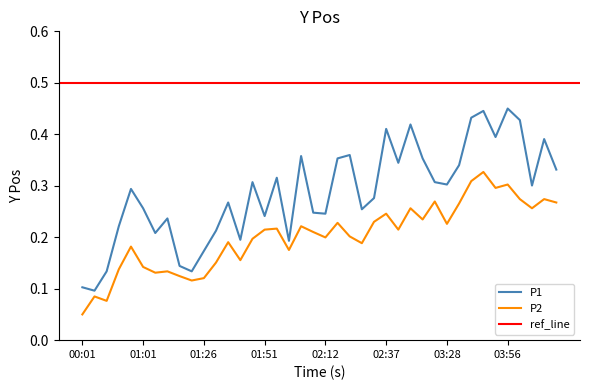

At which category is the sum across all series the highest?

03:51